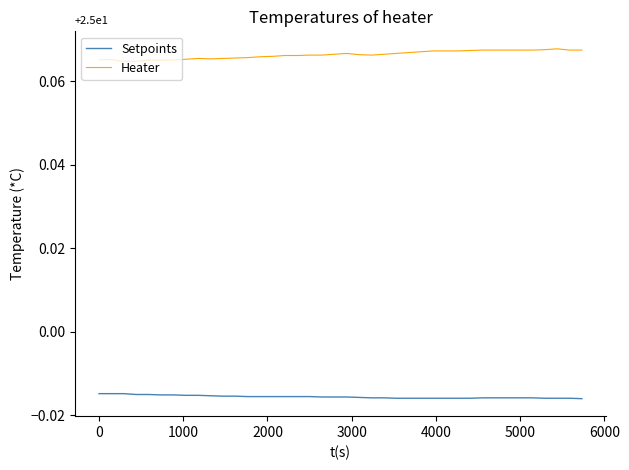

Which series has the largest total across all categories?

Heater